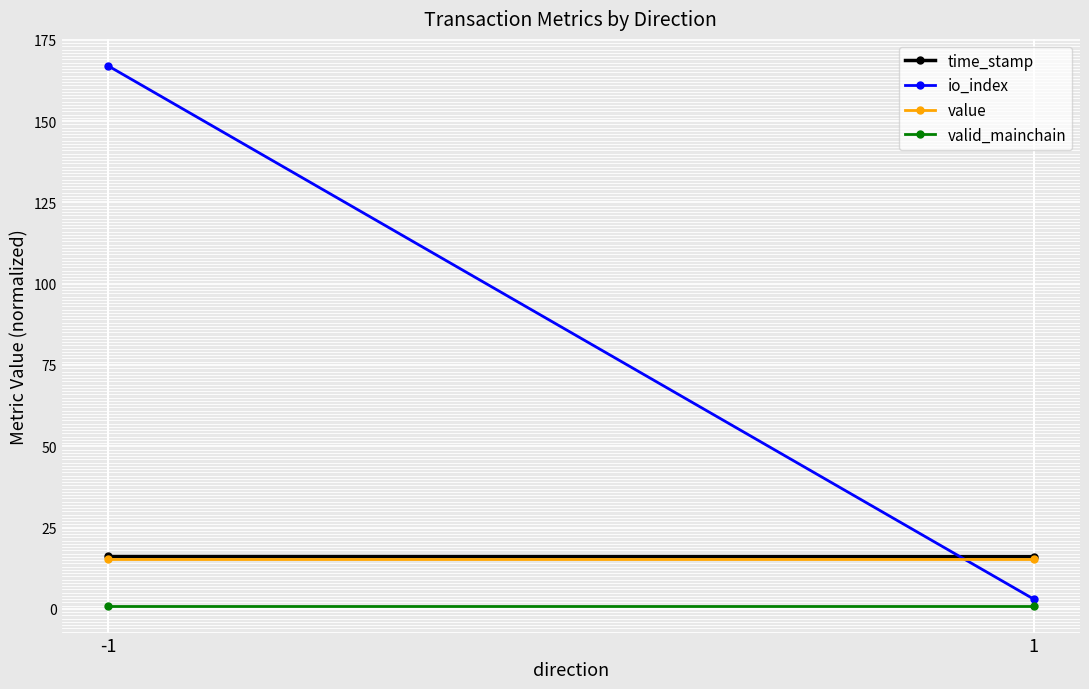

List the labels in order of valid_mainchain value, largest first.

-1, 1